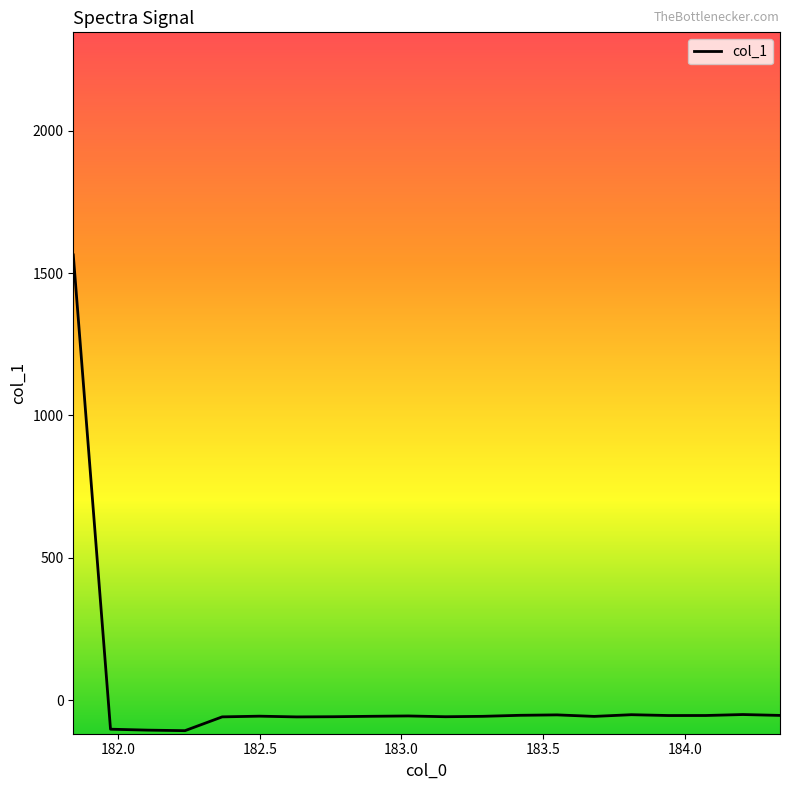

What is the minimum value shown in the chart?

-107.4